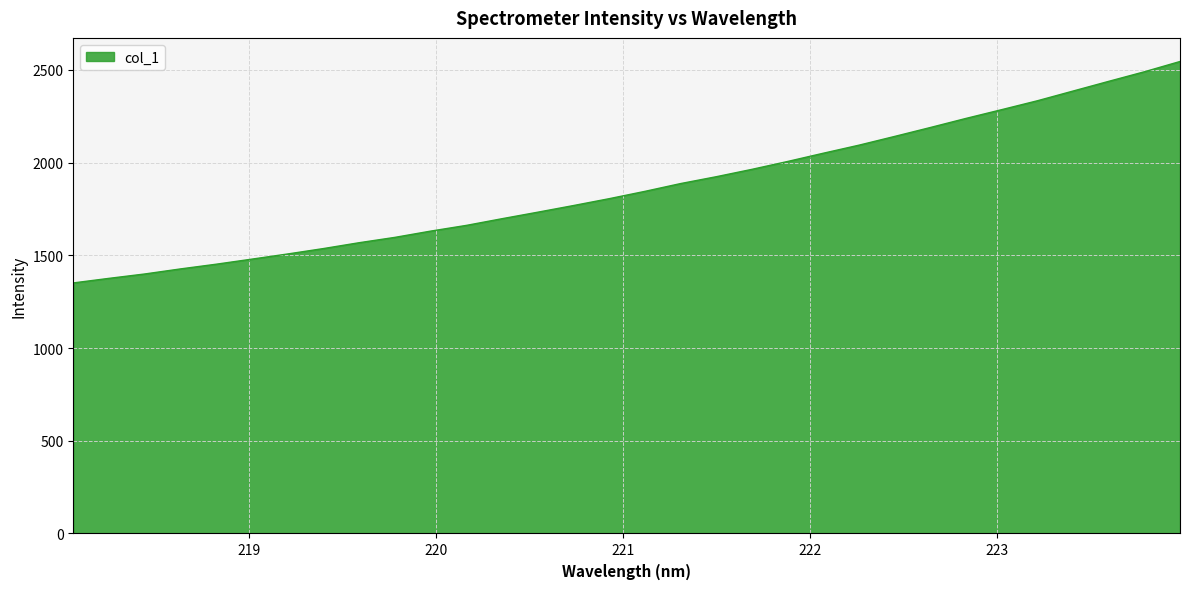

What is the maximum value shown in the chart?

2545.4